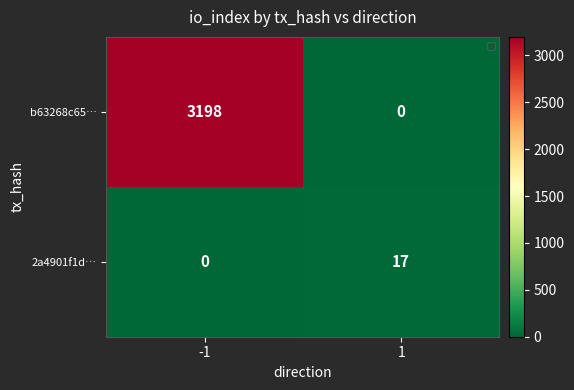

Which series changed the most between -1 and 1?

b63268c65…